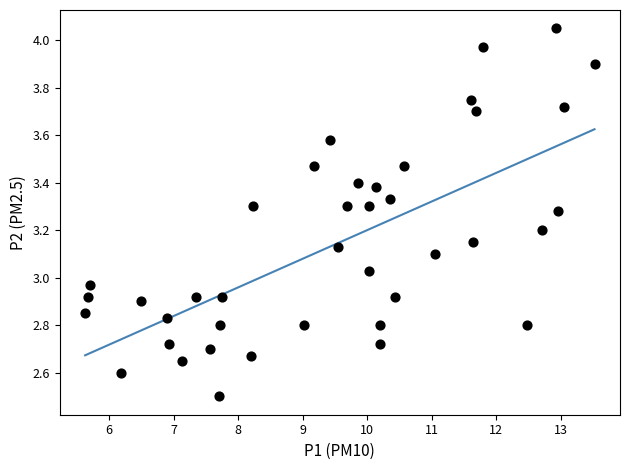

What is the range of X values (max minus min)?

7.9